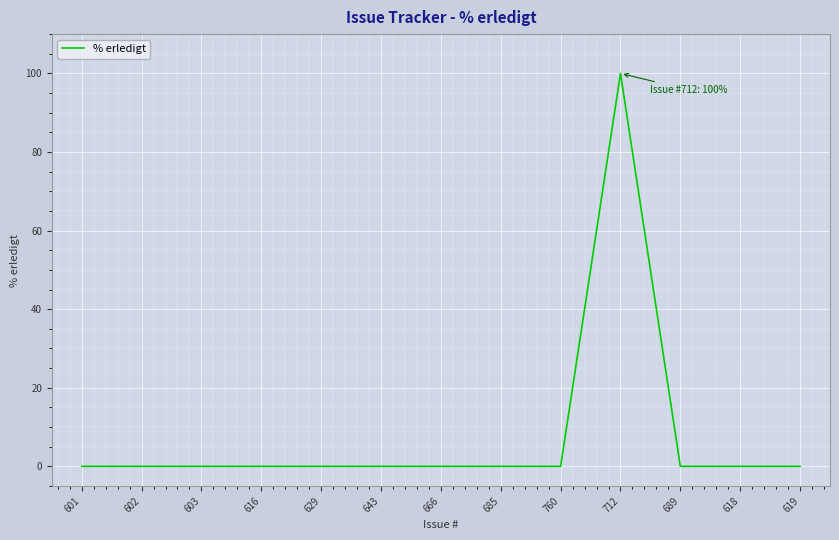

The chart shows a value of 0 at 643. True or false?

True